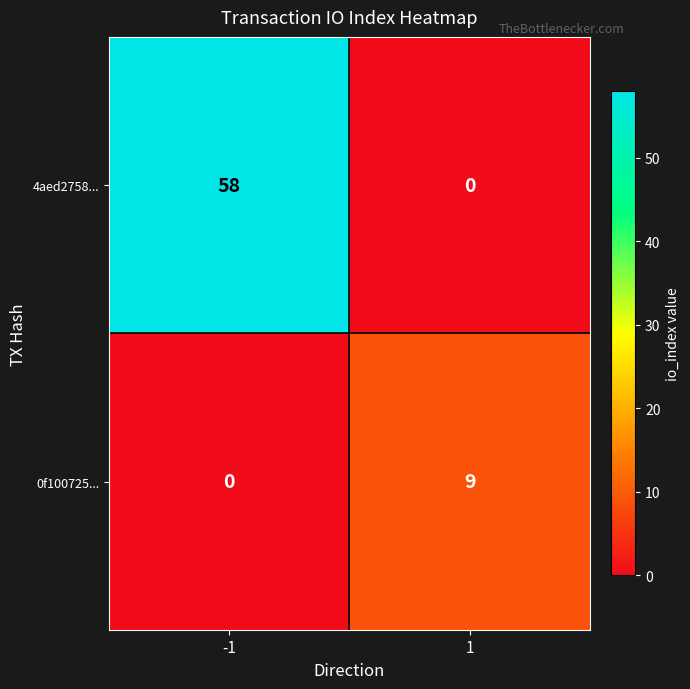

What is the sum of all 4aed2758... values?

58